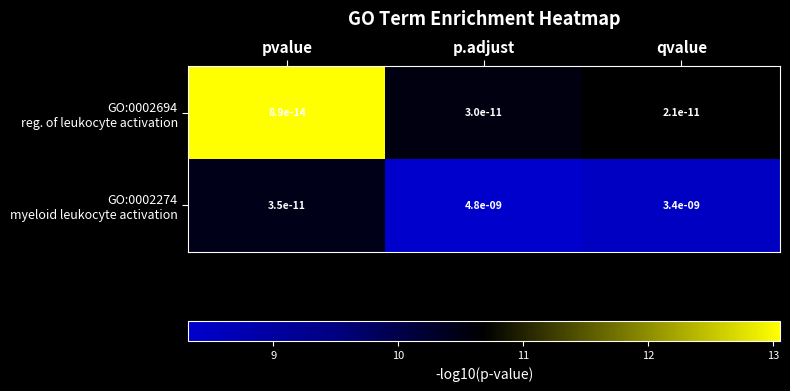

At which category is the sum across all series the highest?

p.adjust